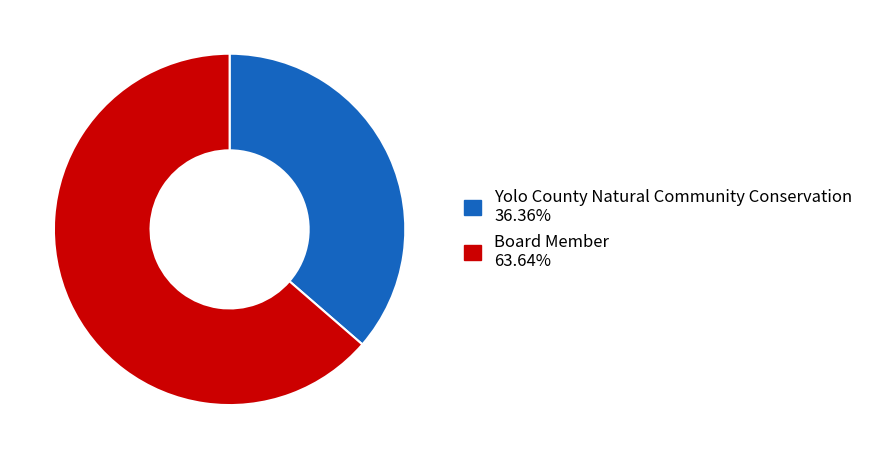

Is the sum of Board Member and Yolo County Natural Community Conservation greater than half?

Yes